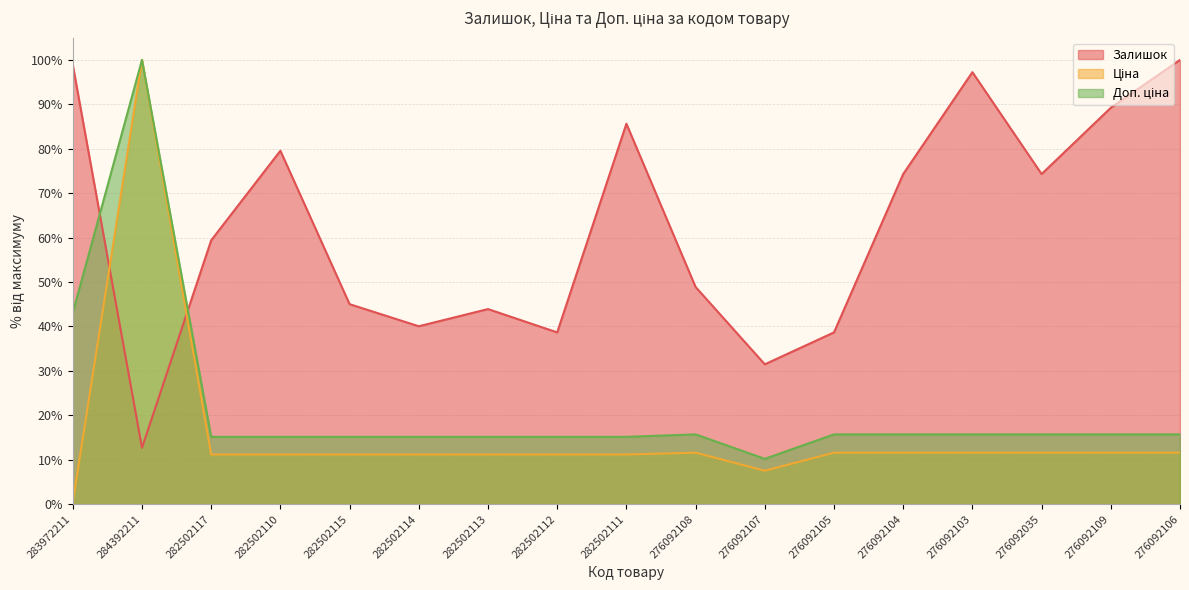

Between 284392211 and 276092105, which series saw the biggest shift?

Ціна